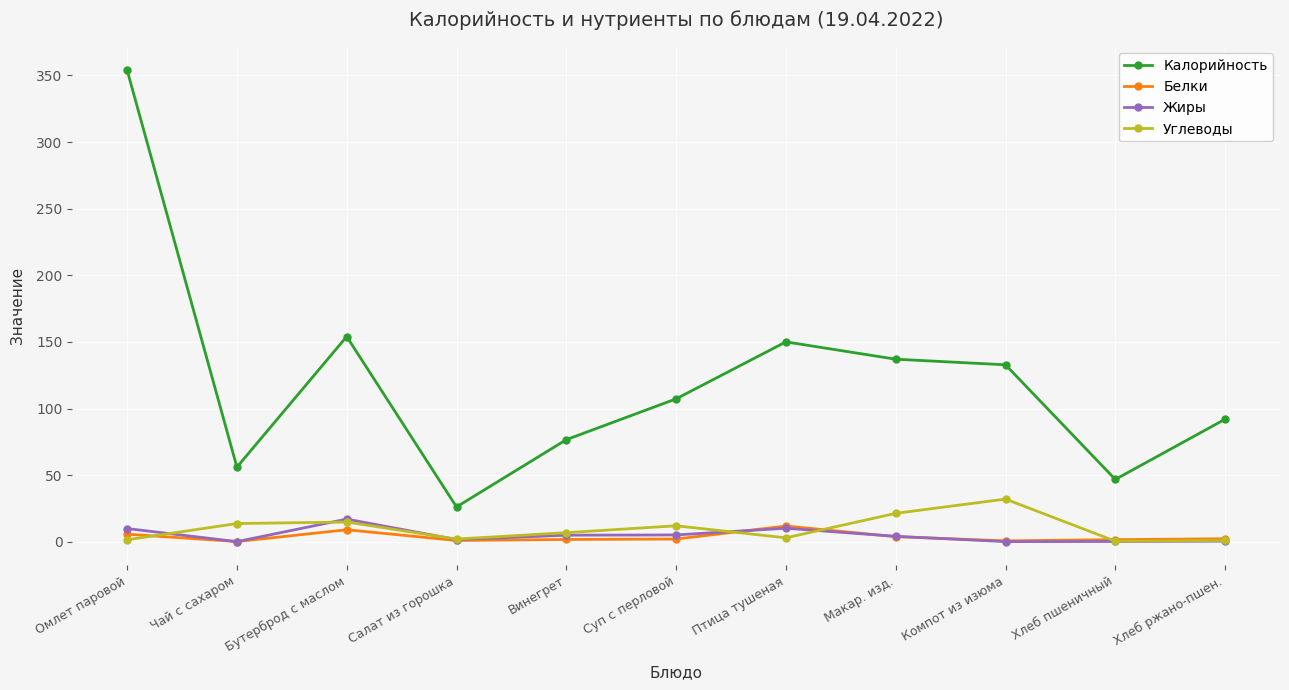

Where is the first local maximum for Калорийность?

Бутерброд с маслом